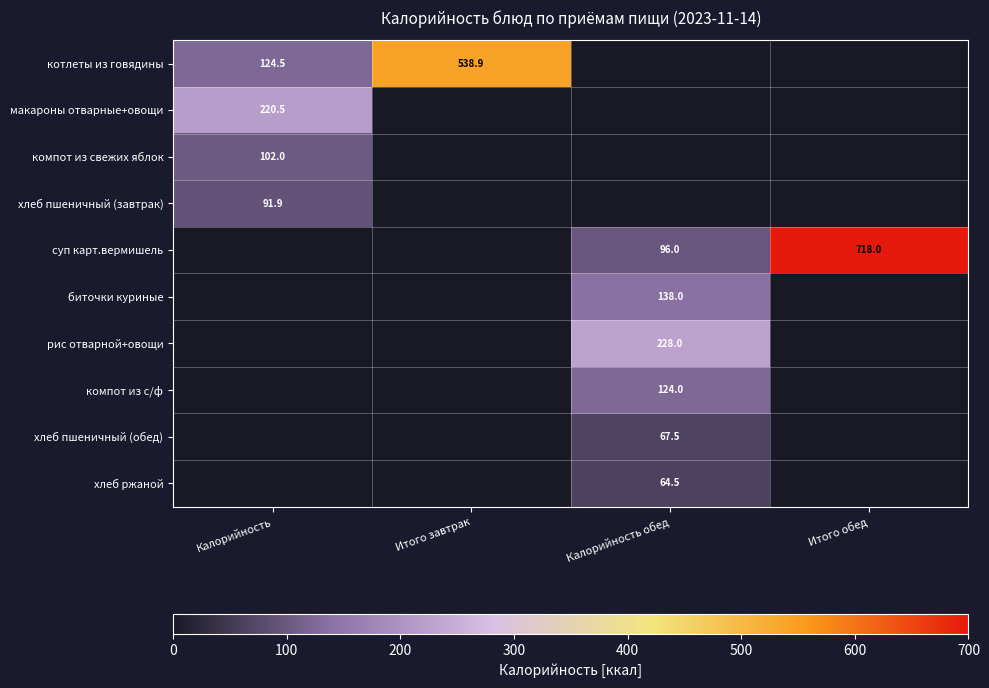

True or false: компот из с/ф has a value of 124.0 at Калорийность обед.

True